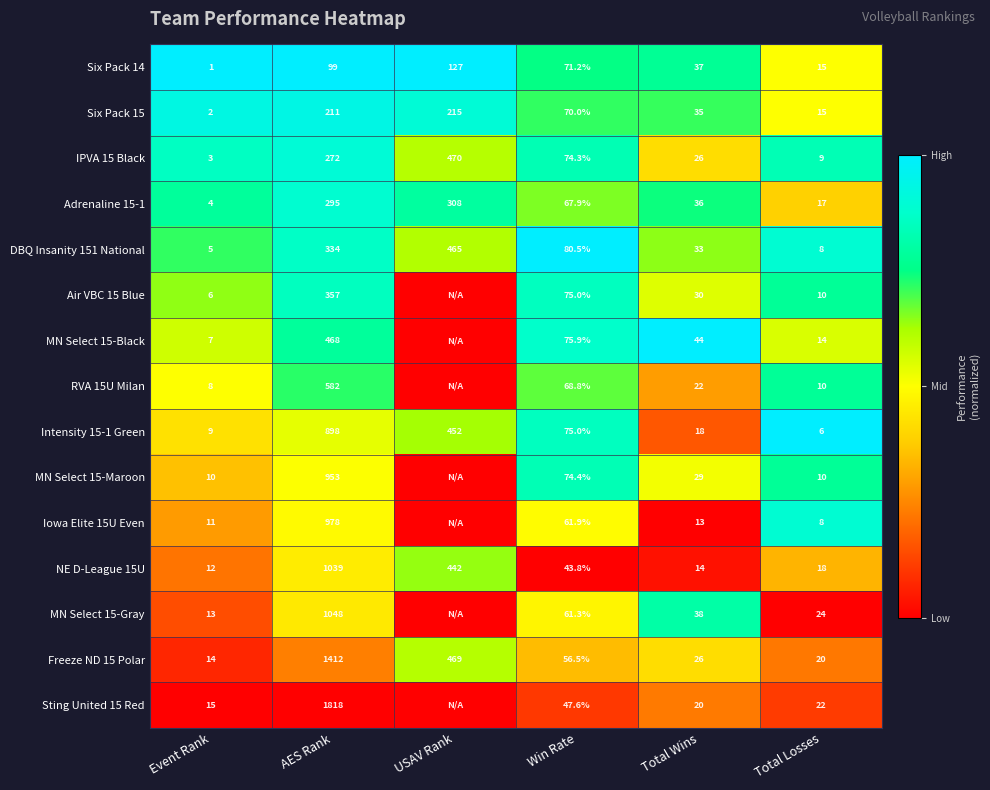

Which category has the lowest value in the Six Pack 14 series?

Event Rank